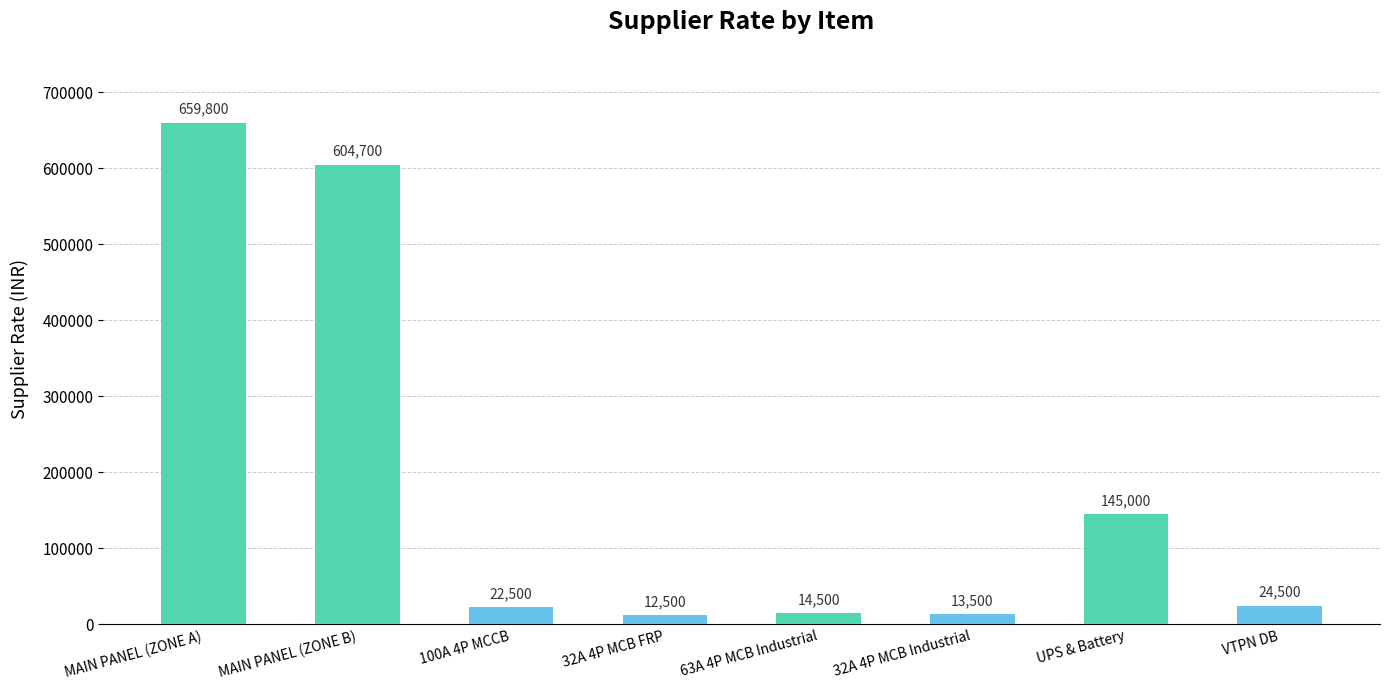

Are the bars grouped side by side (vs. stacked)?

No